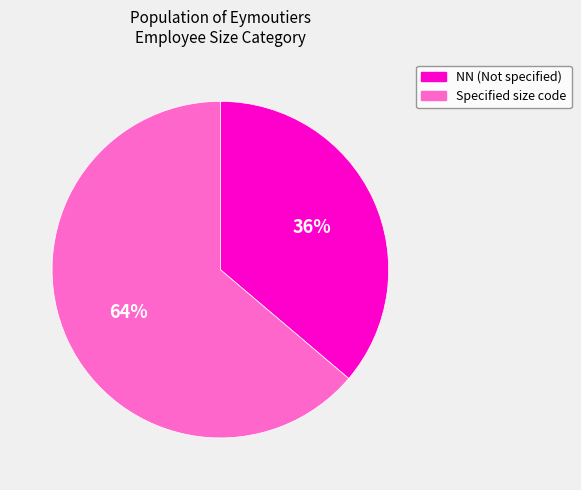

Is there a majority slice in this chart?

Yes